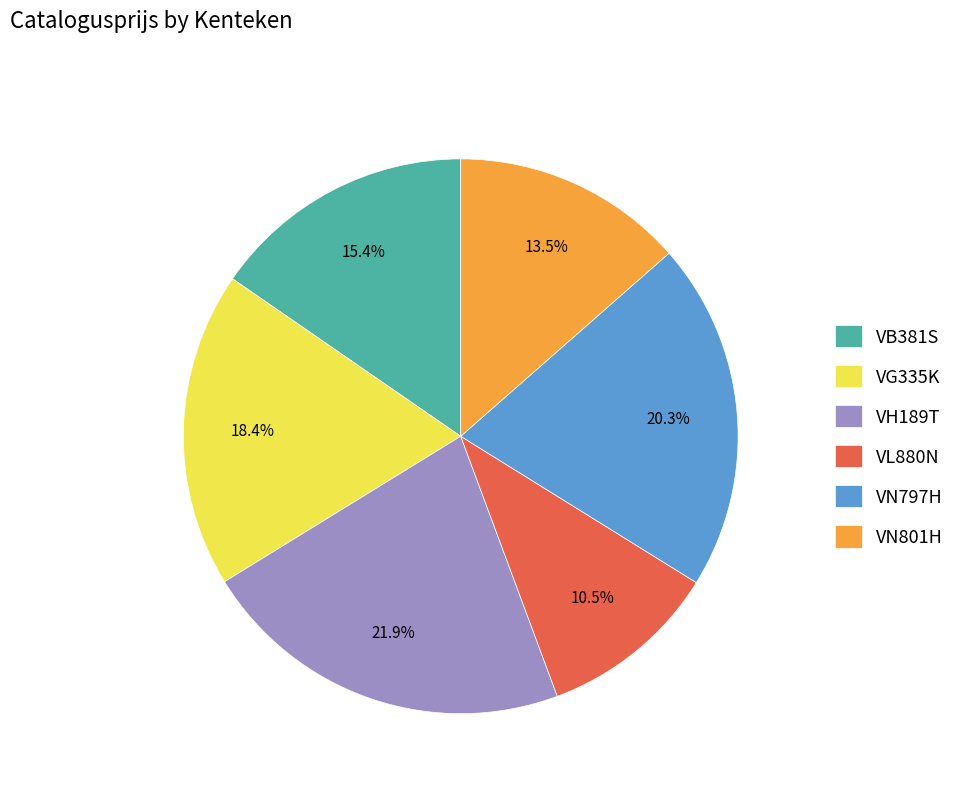

The VB381S slice represents 15% of the pie. True or false?

True